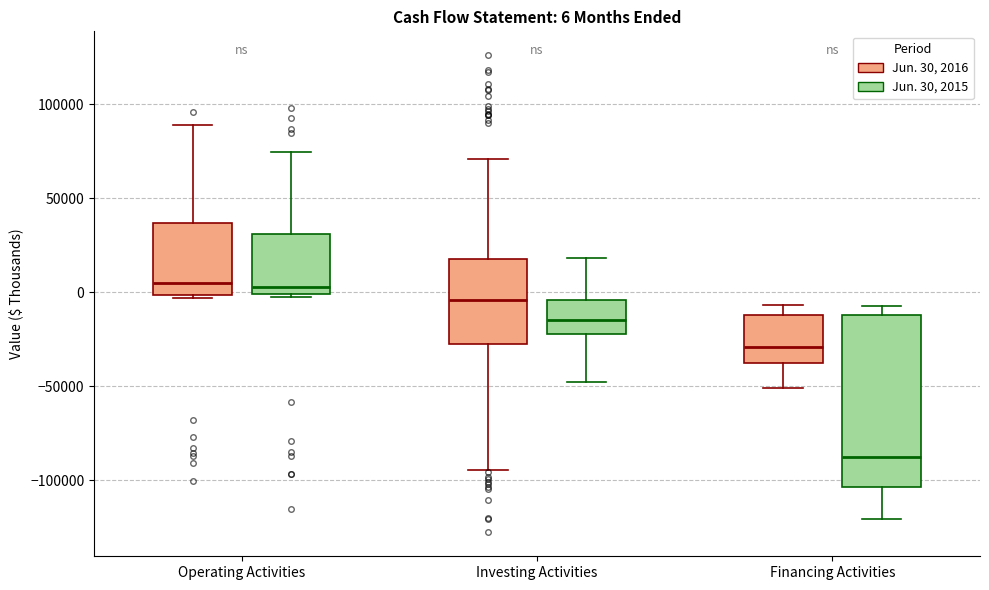

Comparing the boxes themselves (not the whiskers), which one is the tallest?

Financing Activities (Jun. 30, 2015)